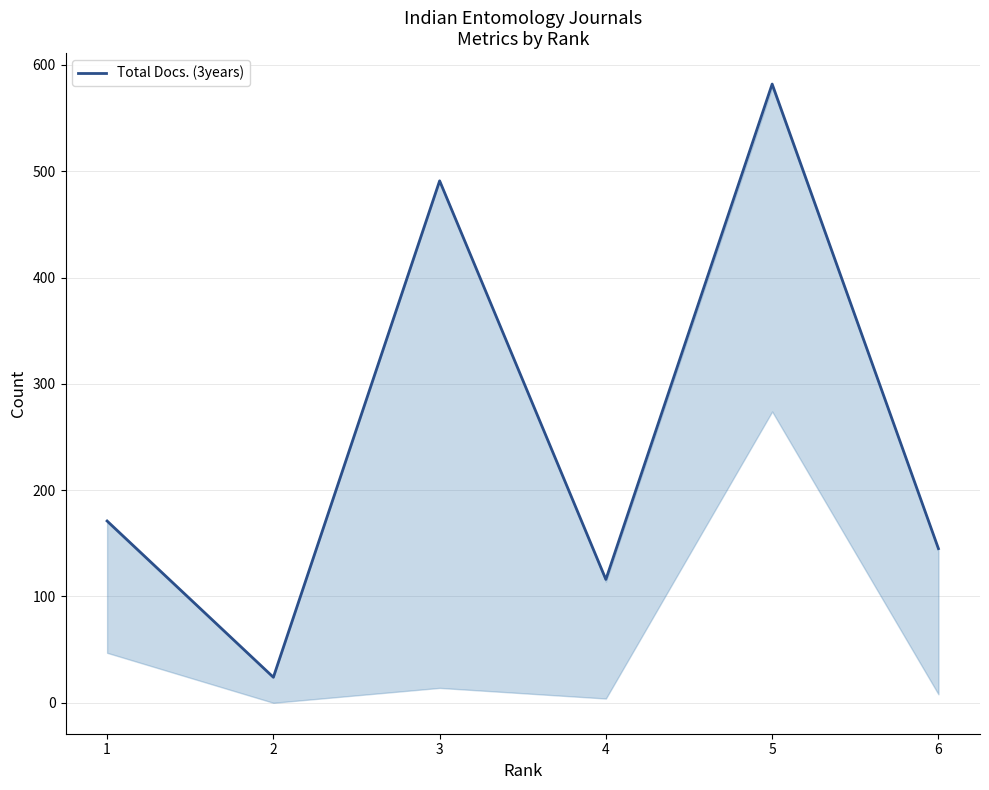

Between 6 and 4, which is larger?

6